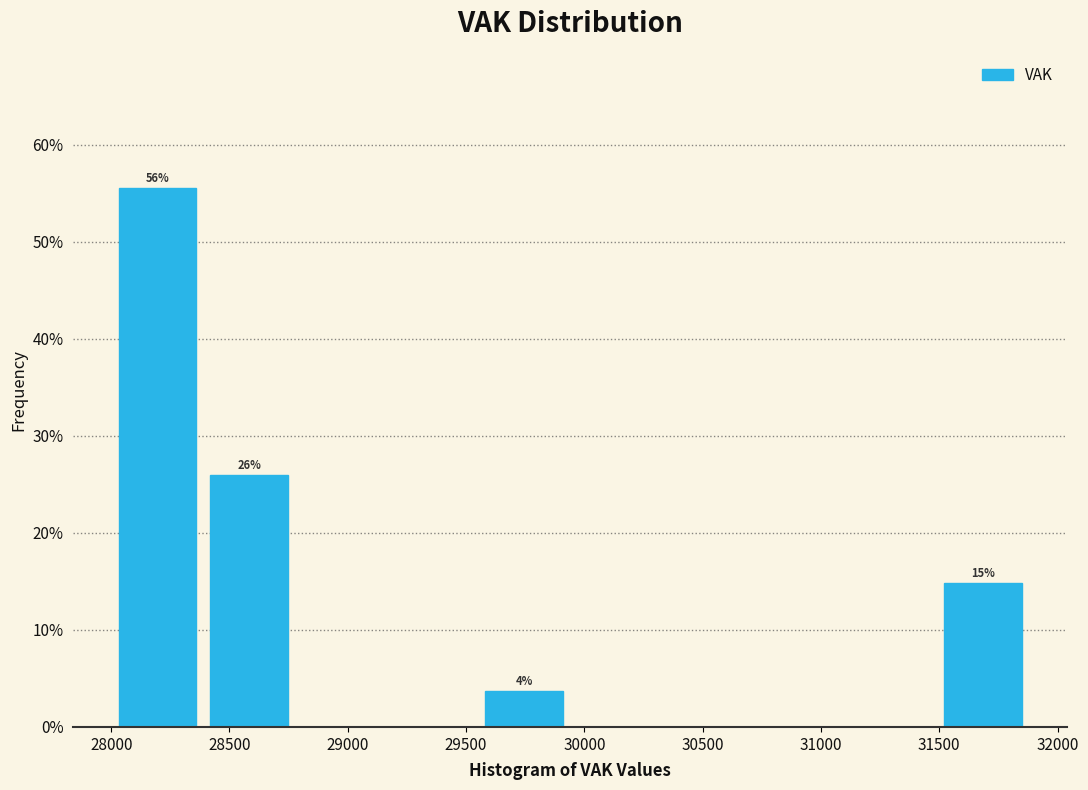

Over which range of the x-axis is the bar tallest?

28000 to 28400